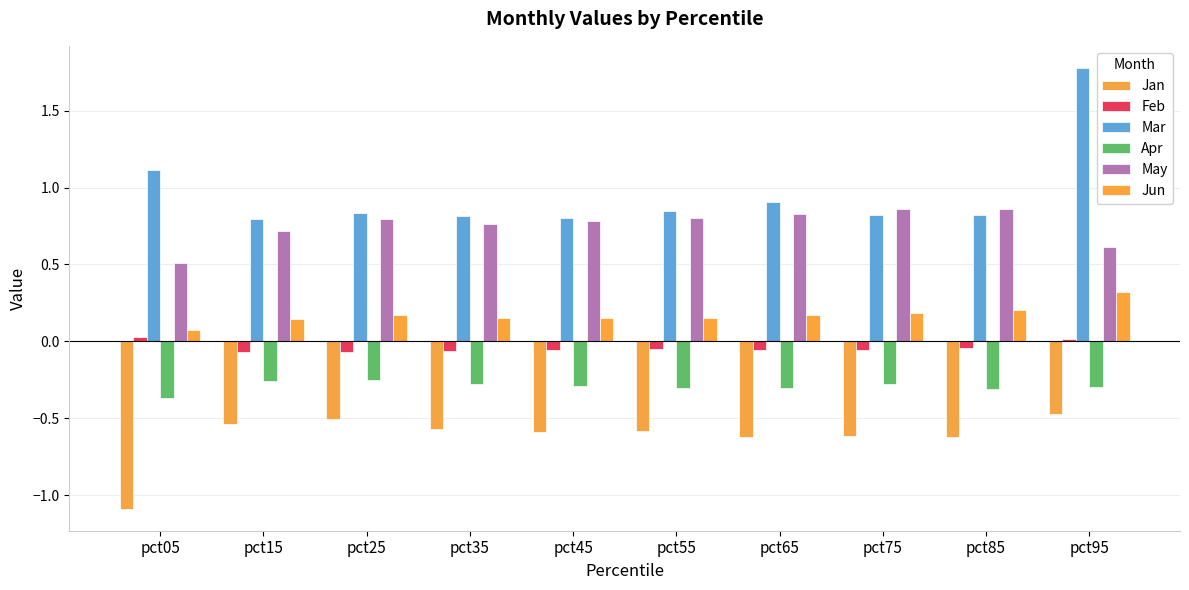

What is the smallest value displayed?

-1.1